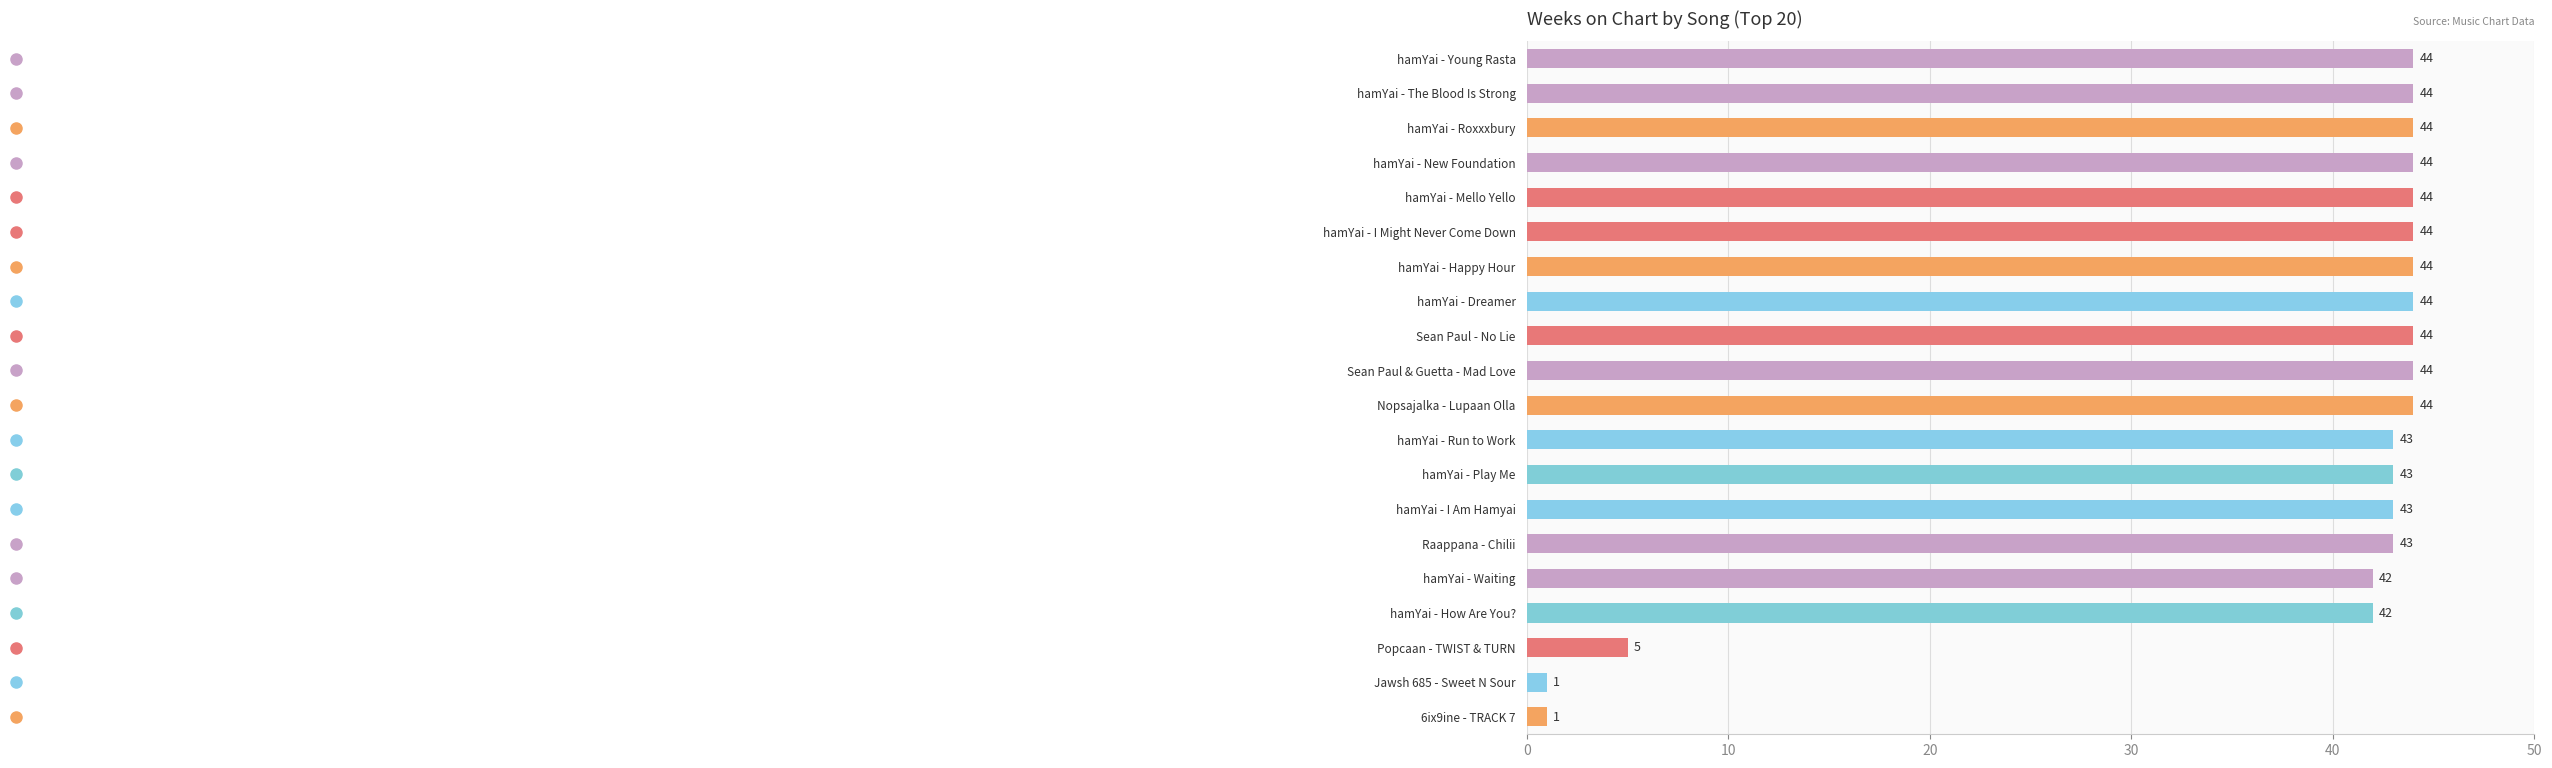

What is the average value?

37